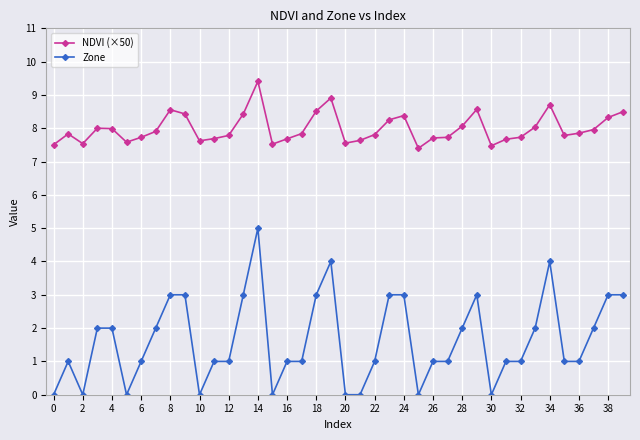

True or false: Zone has more than 0 points higher than both neighbors.

True